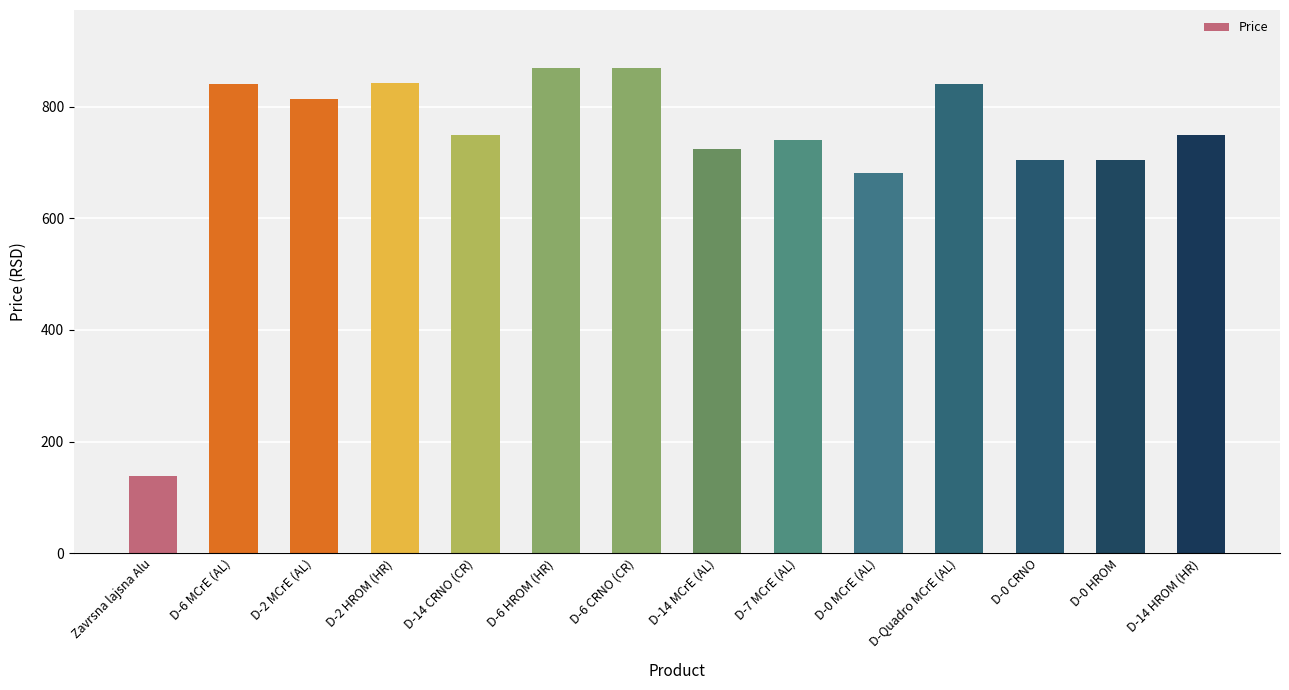

What is the difference between the second highest and minimum values?

730